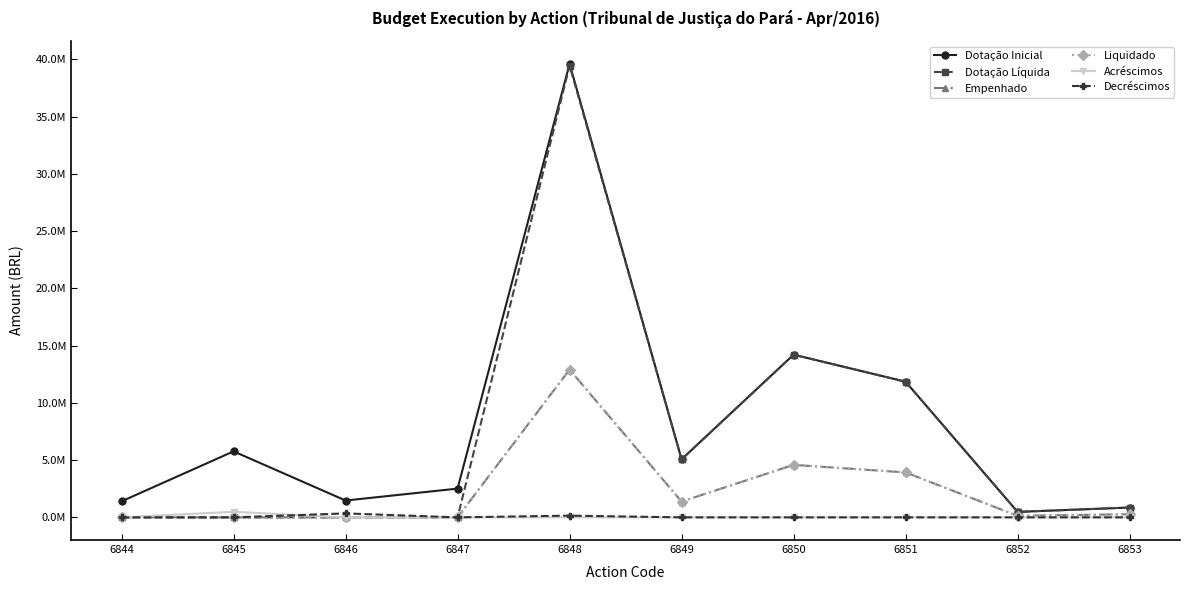

In Empenhado, how many points are lower than both neighbors (excluding endpoints)?

2